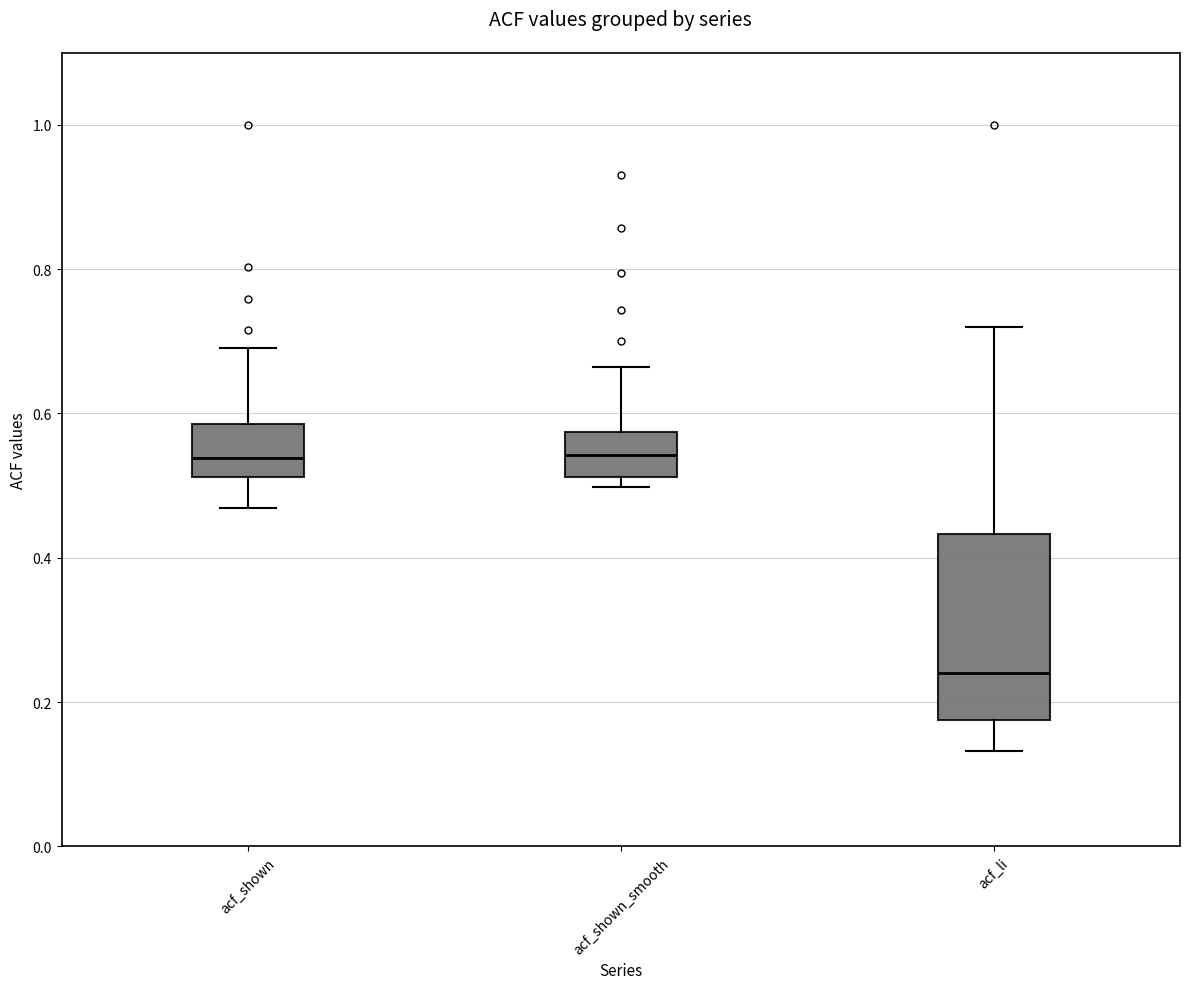

Reading left to right, read every box against the y-axis: the position of its median line, the range the box covers, and the ends of its whiskers. The values are not printed on the chart, so give them approximately, as read against the axis.

acf_shown: median 0.54, box 0.52 to 0.58, whiskers 0.46 to 0.70
acf_shown_smooth: median 0.54, box 0.52 to 0.58, whiskers 0.50 to 0.66
acf_li: median 0.24, box 0.18 to 0.44, whiskers 0.14 to 0.72